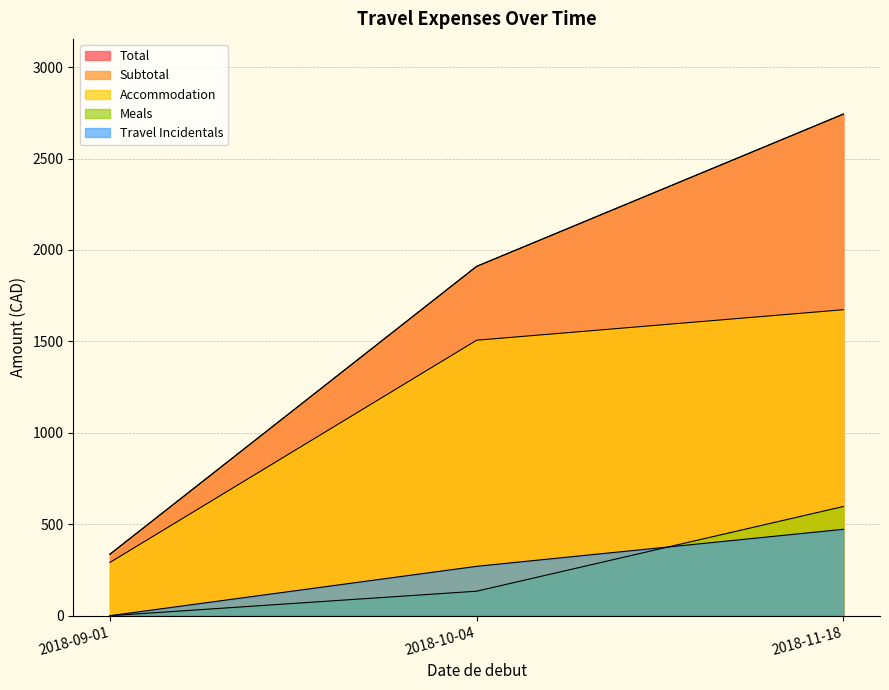

What is the difference between the maximum and minimum values in the Meals series?

597.2